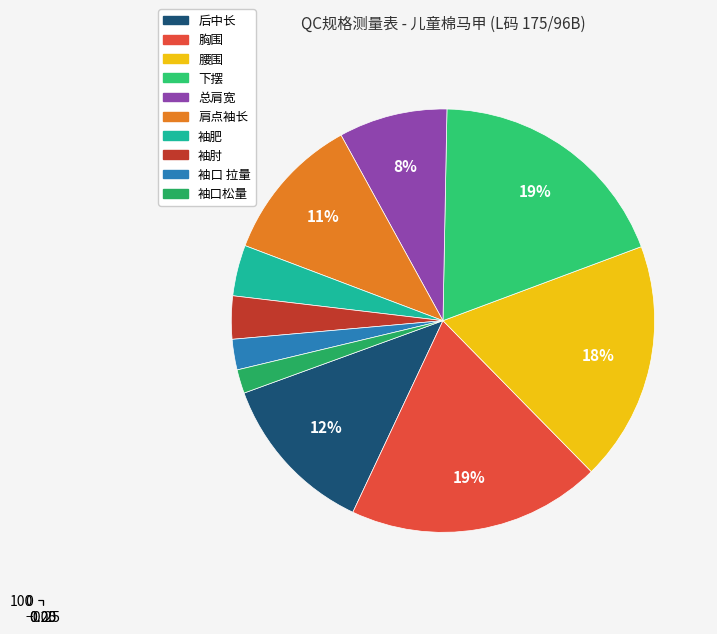

What is the largest slice in the pie chart?

胸围